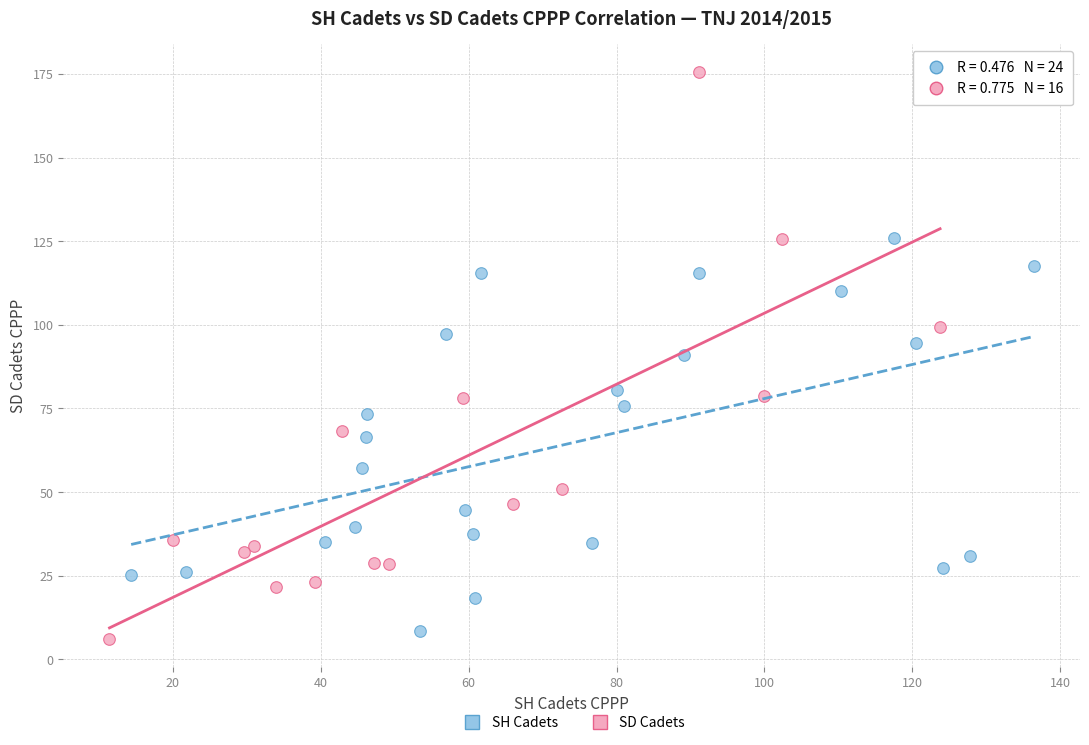

Which series reaches the maximum Y coordinate?

SD Cadets